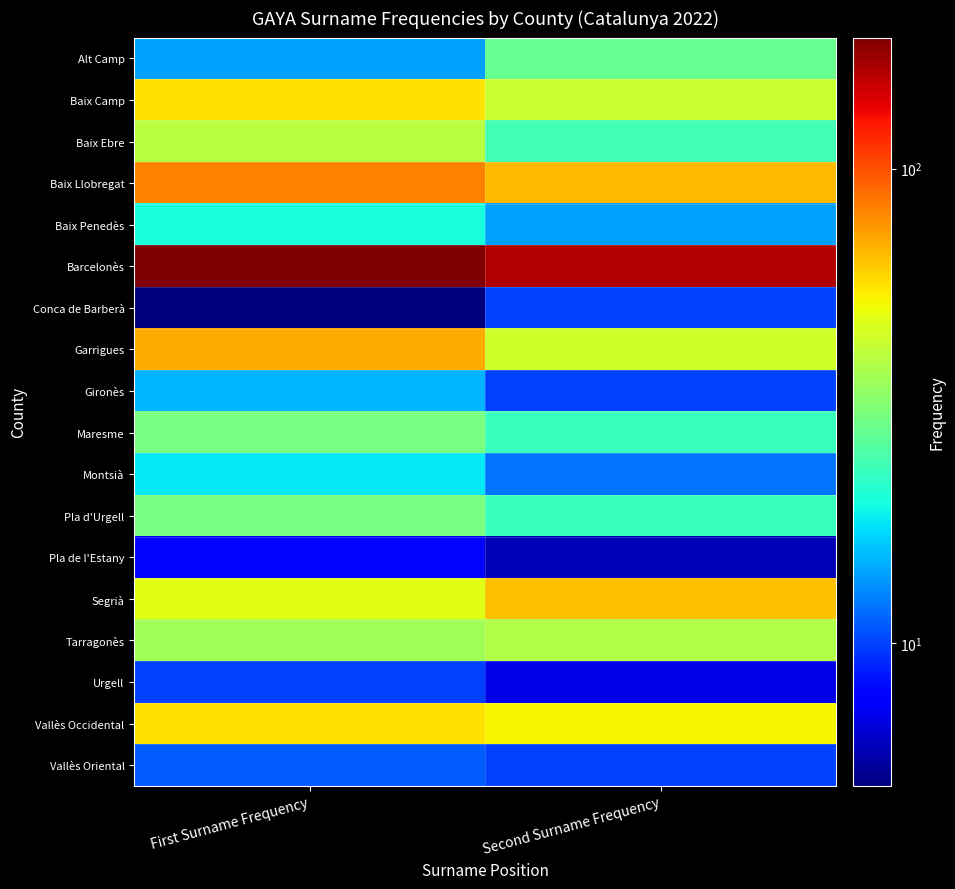

Between First Surname Frequency and Second Surname Frequency, which is larger?

Second Surname Frequency